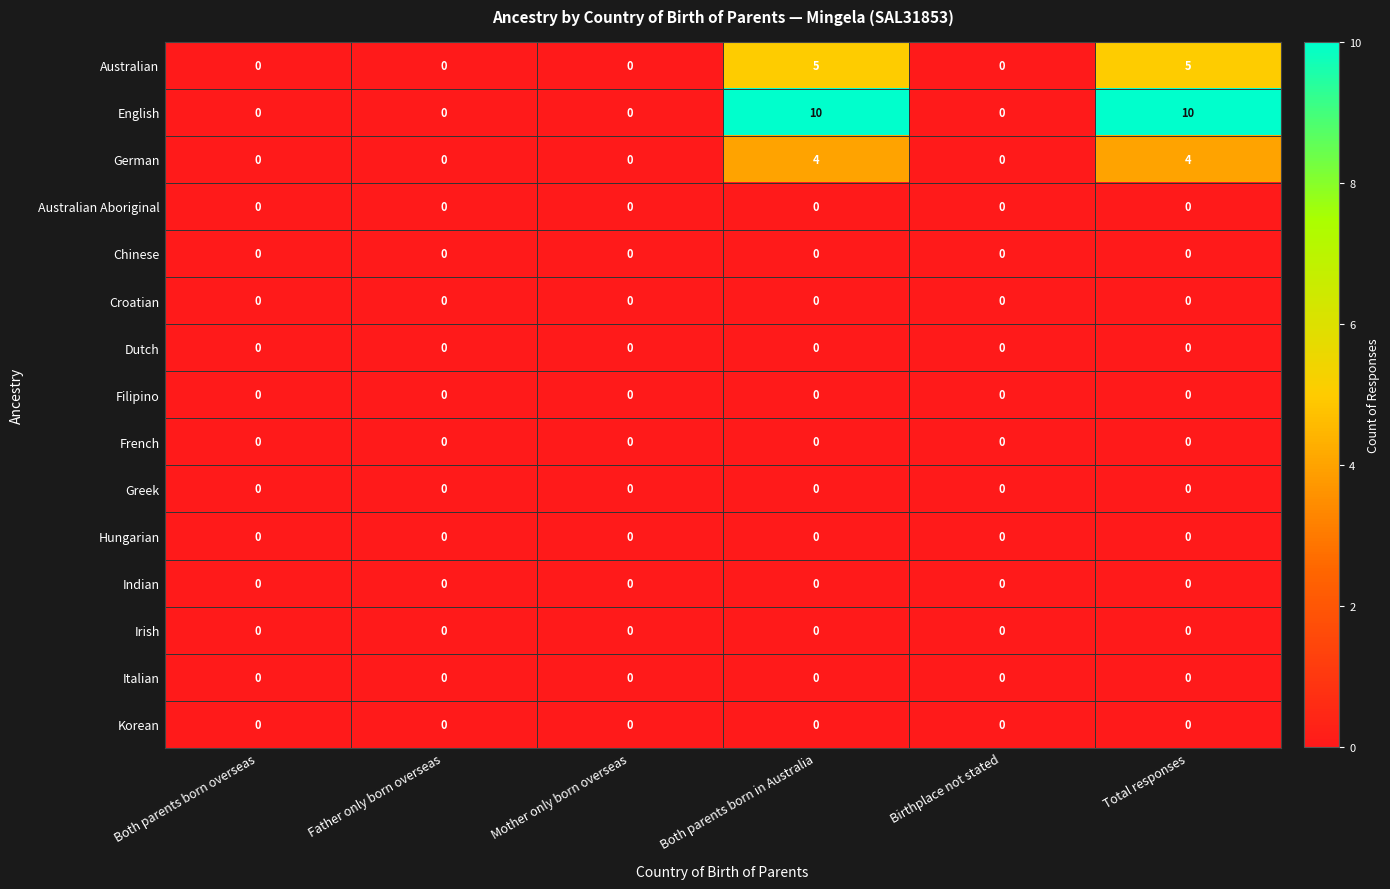

Which series has the largest total across all categories?

English